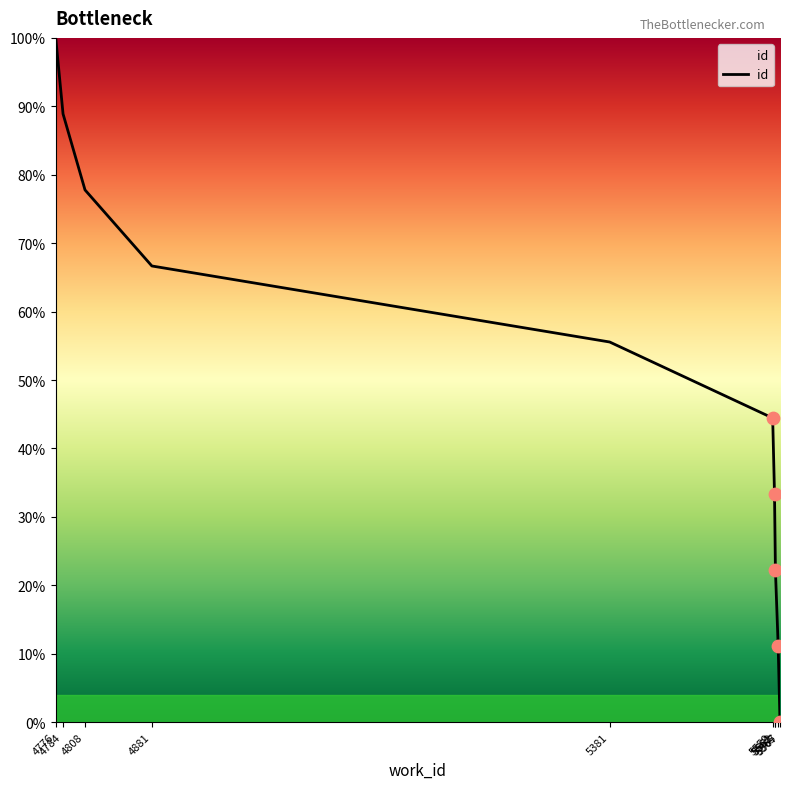

Which has a higher value, 4881 or 4808?

4808